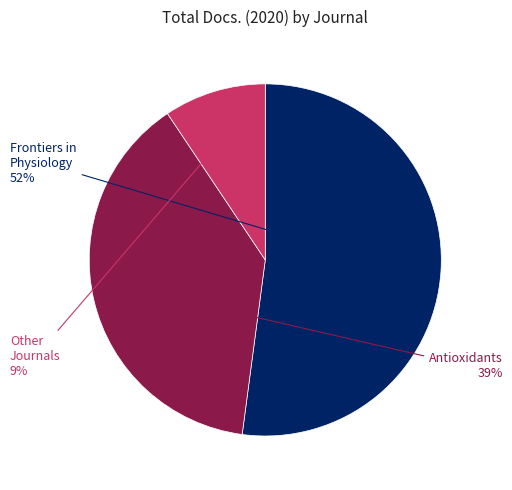

To the nearest percent, what is the average slice percentage?

33%